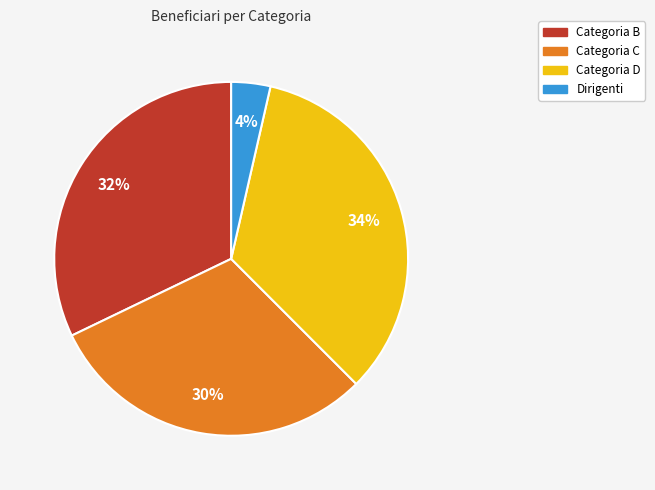

Which slice is the smallest?

Dirigenti